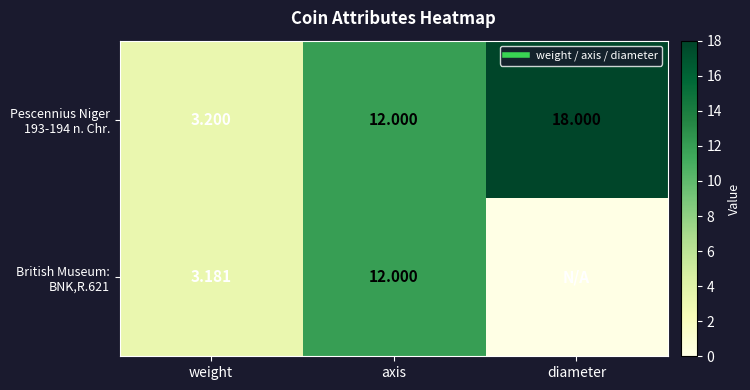

At how many categories does at least one series exceed 2?

3